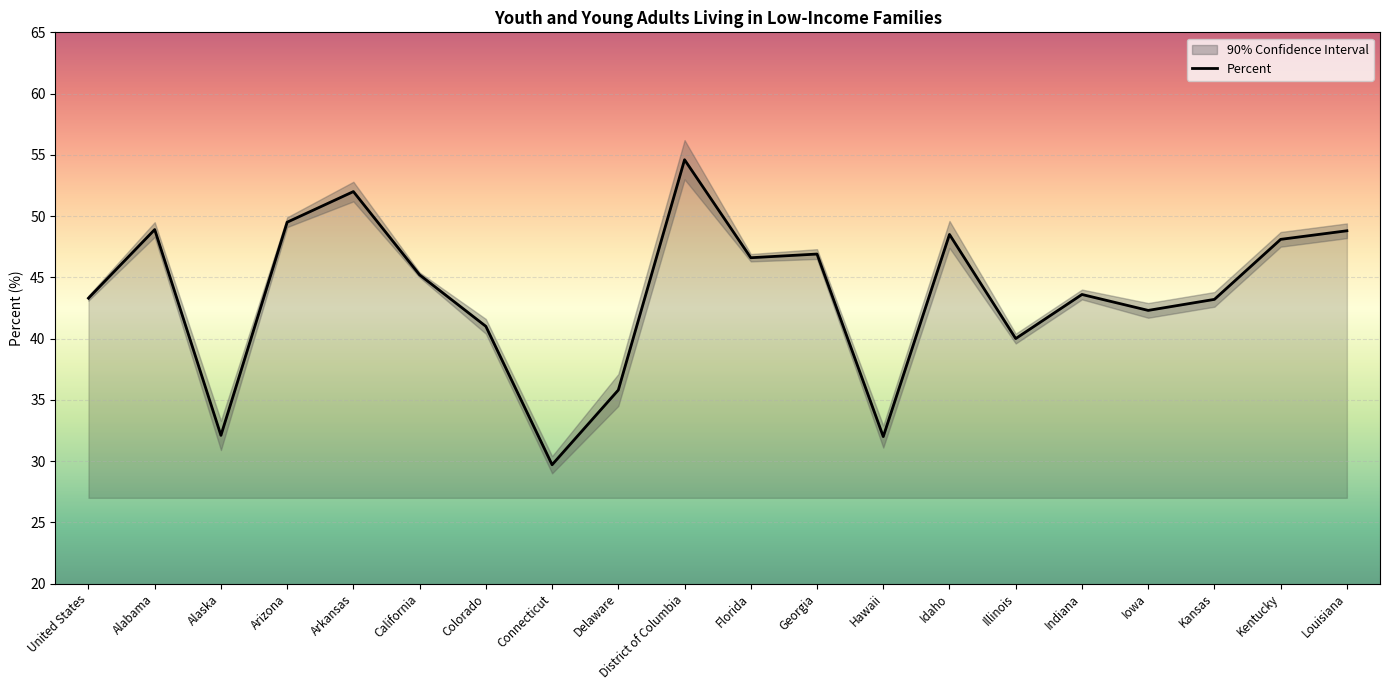

Rank the categories by value from lowest to highest.

Connecticut, Hawaii, Alaska, Delaware, Illinois, Colorado, Iowa, Kansas, United States, Indiana, California, Florida, Georgia, Kentucky, Idaho, Louisiana, Alabama, Arizona, Arkansas, District of Columbia